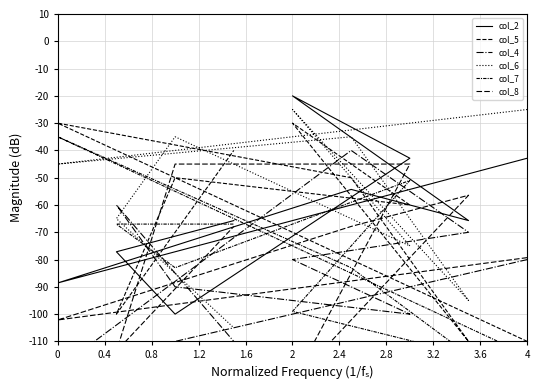

What is the label of the 7th point from the right?

0.8